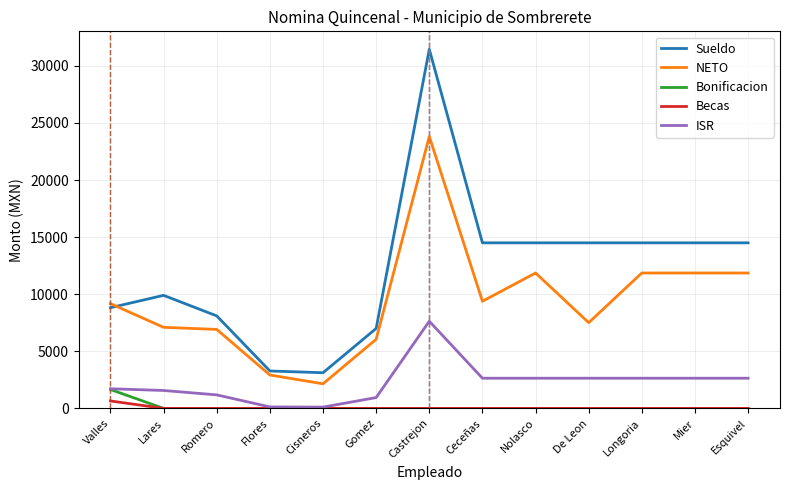

Read the ISR value at Nolasco.

2641.8